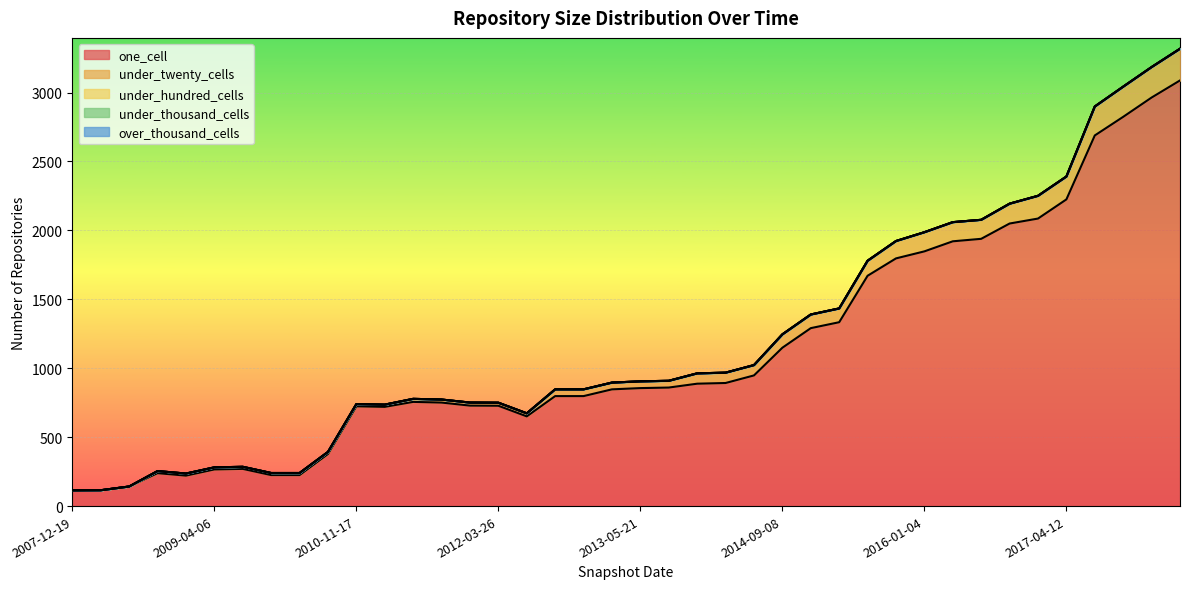

True or false: over_thousand_cells and under_thousand_cells intersect in this chart.

False